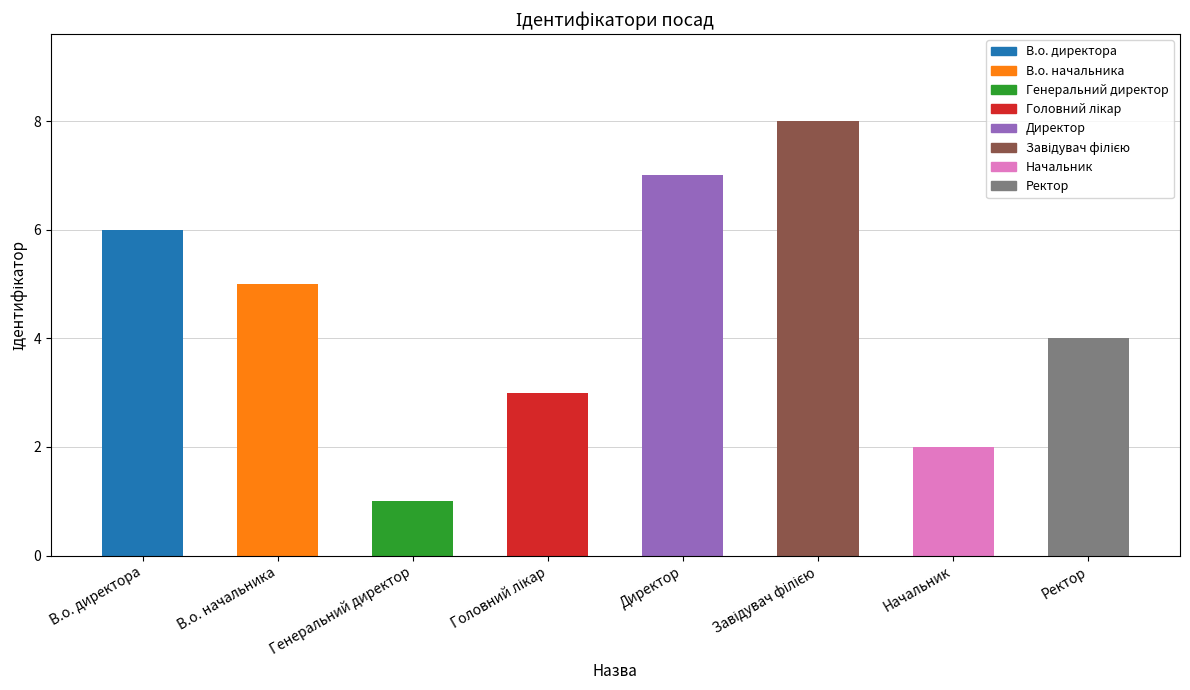

Are the bars grouped side by side (vs. stacked)?

No